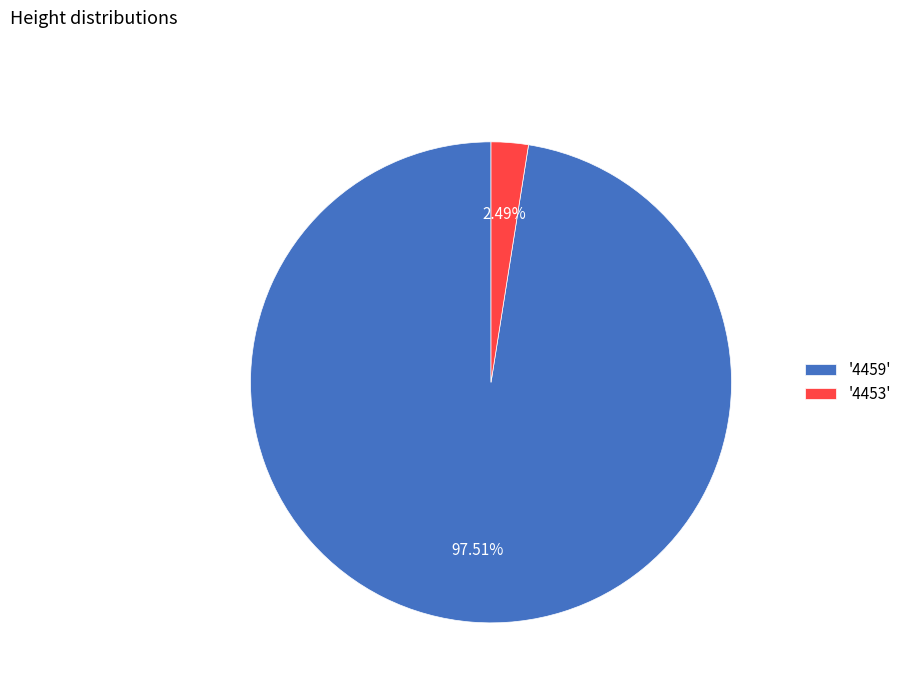

Which has a higher value, '4453' or '4459'?

'4459'